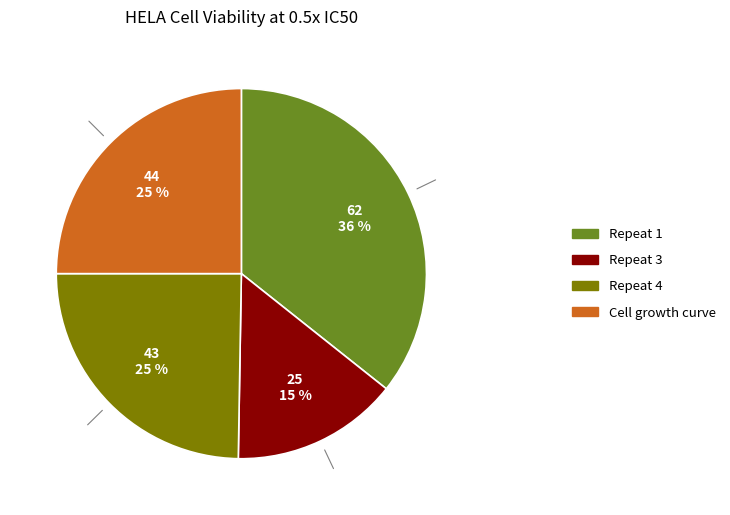

To the nearest percent, what is the difference between the Repeat 3 and Repeat 1 slice percentages?

21%